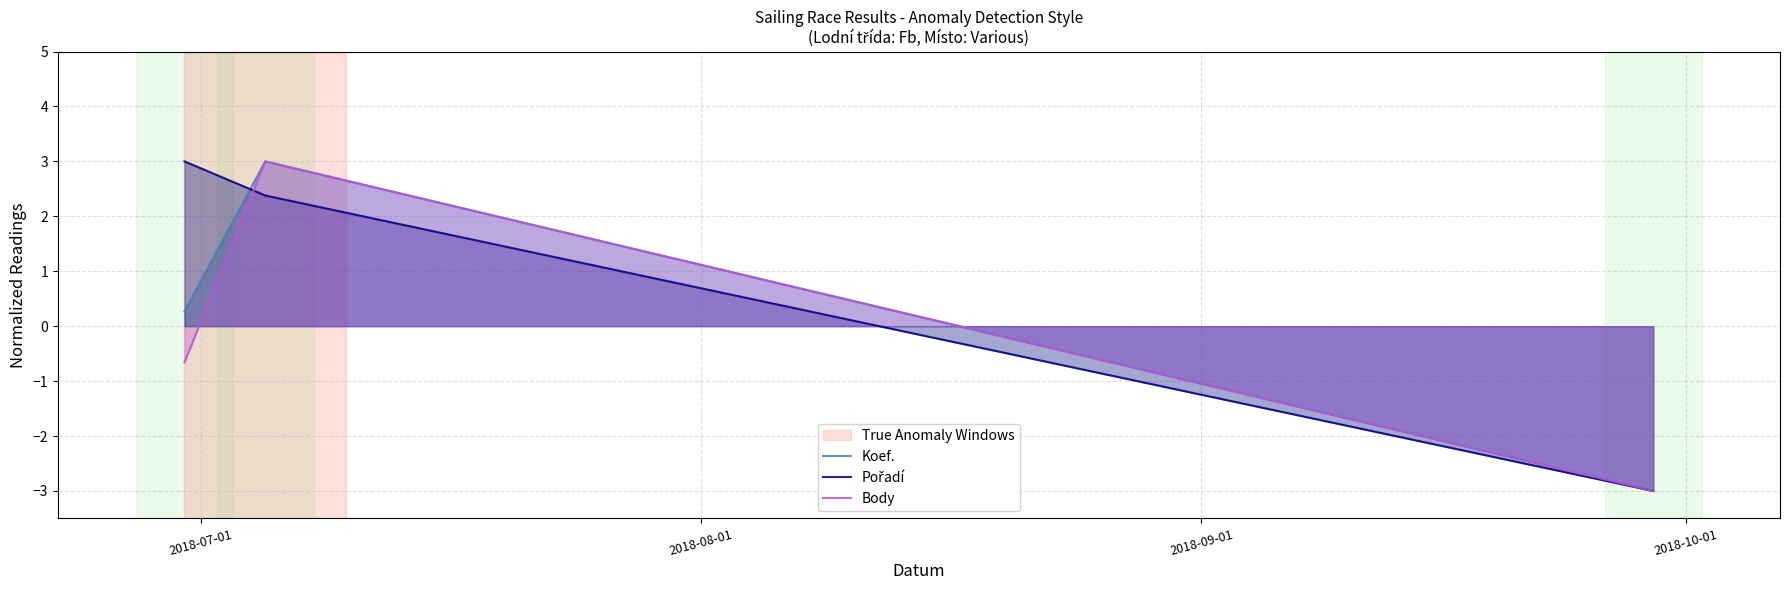

What is the difference between the maximum and minimum values in the Body series?

6.0